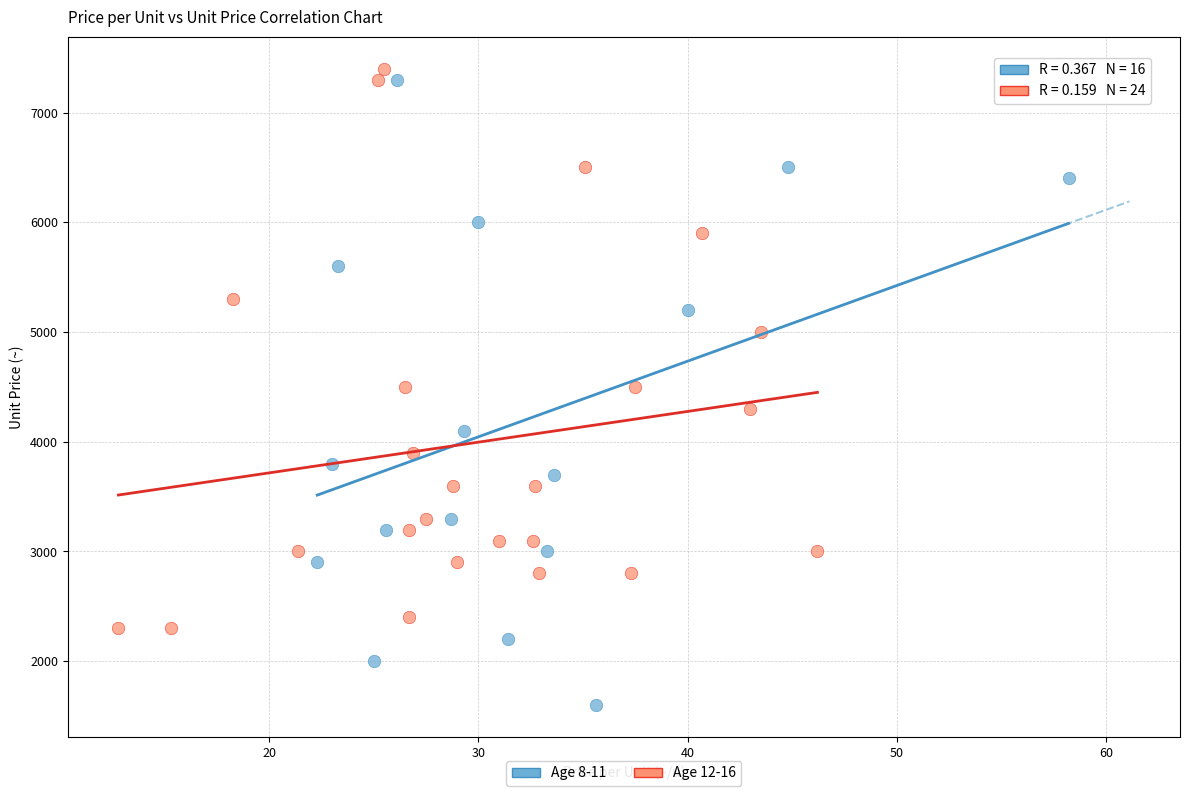

Which series contains the lowest Y value?

Age 8-11